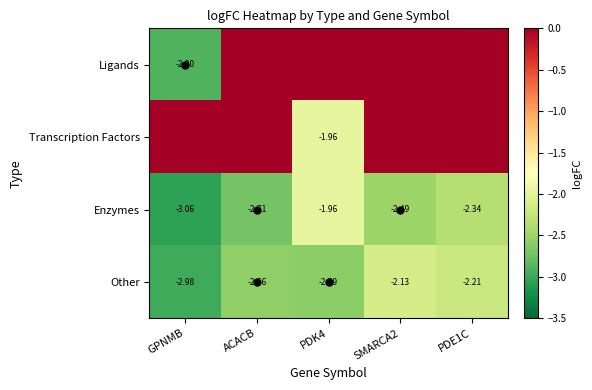

What is the sum of the Enzymes values at GPNMB and PDK4?

-5.0